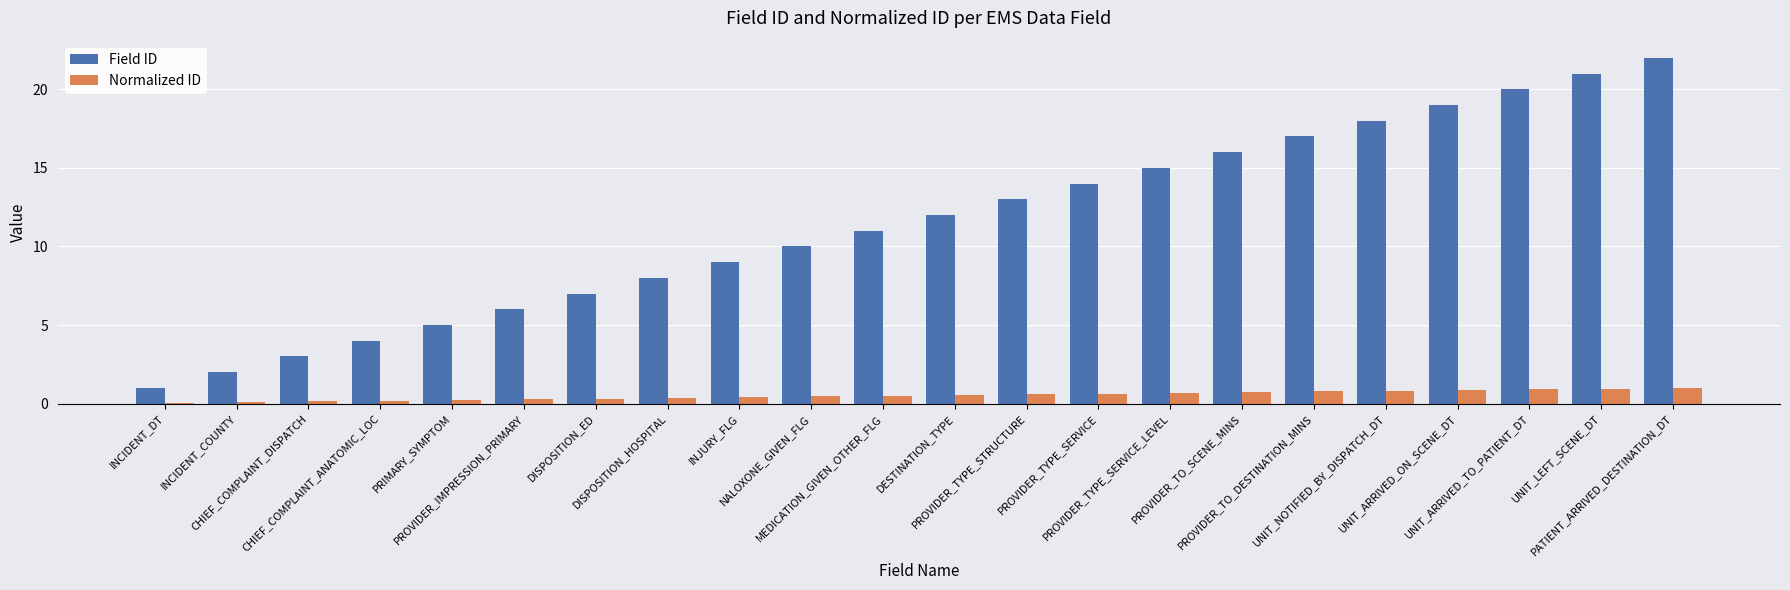

Which series has the largest total across all categories?

Field ID